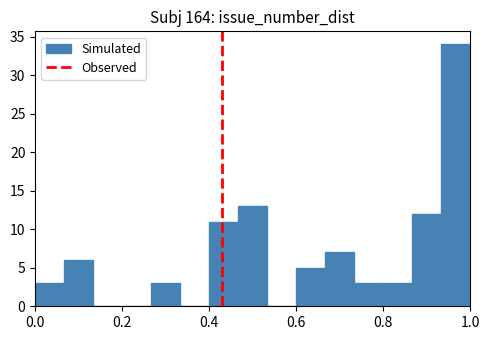

Around what value on the x-axis is the tallest bar? Give the approximate position of its centre, as read against the axis.

0.96